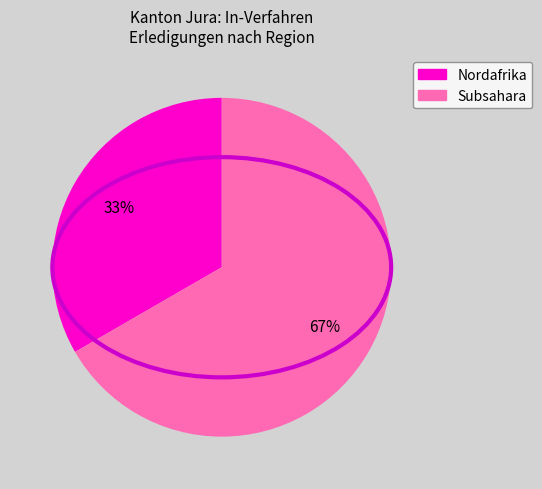

Count the number of slices in the pie.

2